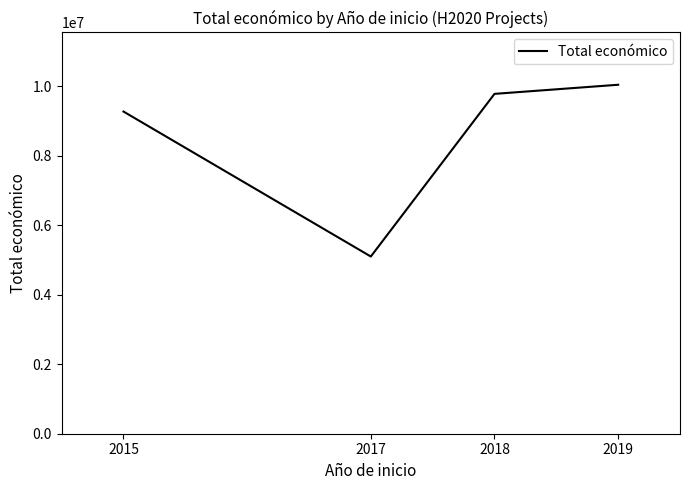

Is it true that the value at 2015 is 2010937?

False